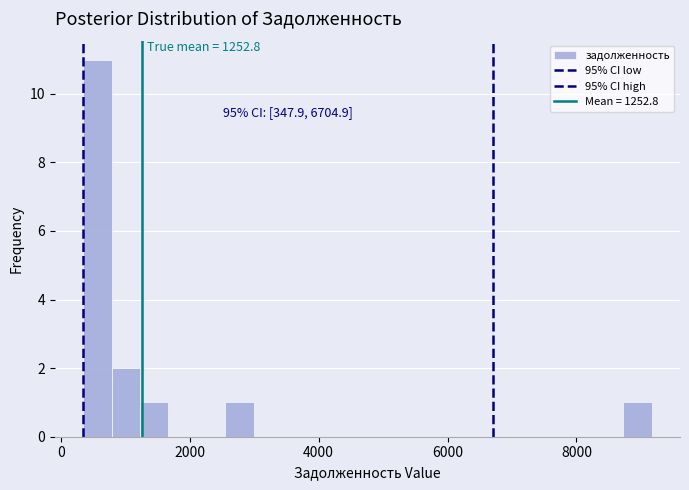

Around what value on the x-axis is the tallest bar? Give the approximate position of its centre, as read against the axis.

600